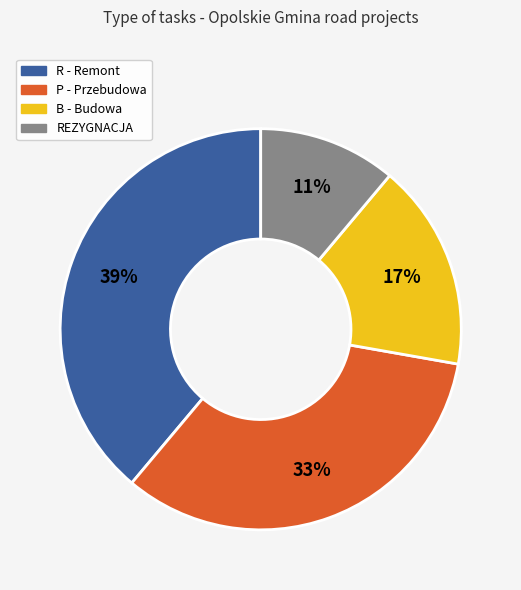

The REZYGNACJA slice represents 2% of the pie. True or false?

False